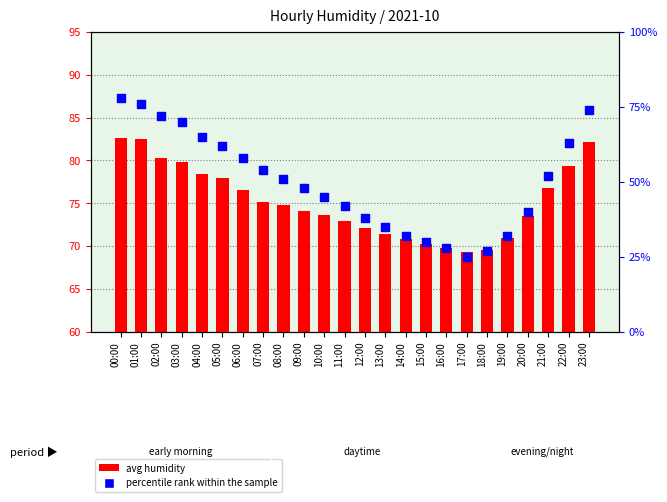

Which series contains the highest Y value?

avg humidity